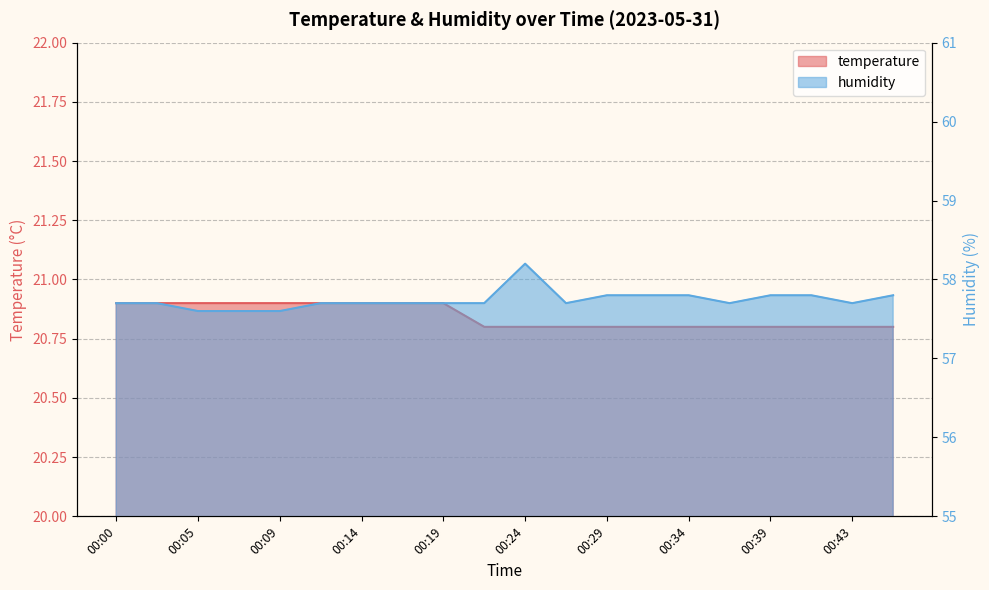

True or false: humidity and temperature intersect in this chart.

False